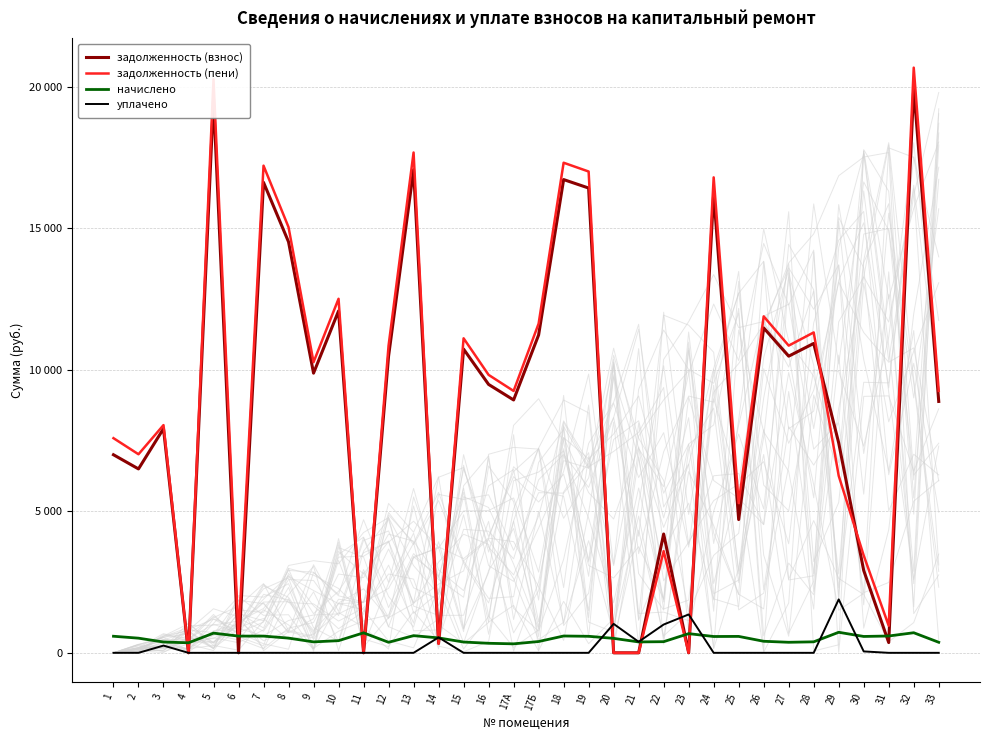

Reading left to right, what are all the values shown in this chart?

задолженность (взнос): 7001.3	6500.2	7923.4	0.0	19573.4	0.0	16627.3	14525.4	9885.1	12083.6	0.0	10485.7	17076.8	336.5	10735.4	9487.1	8938.0	11234.8	16727.3	16427.8	0.0	0.0	4200.0	0.0	16228.0	4709.9	11484.4	10485.7	10935.2	7419.4	2910.4	362.7	19972.8	8885.7
задолженность (пени): 7587.4	7018.8	8049.3	0.0	20269.6	589.7	17218.7	15045.8	10272.3	12513.4	0.0	10858.7	17684.2	318.0	11117.3	9824.5	9255.9	11634.4	17322.2	17012.1	0.0	0.0	3594.3	0.0	16805.2	5290.7	11892.8	10858.7	11324.2	6256.8	3439.4	957.6	20683.2	9258.7
начислено: 586.1	518.6	381.8	355.2	696.2	591.4	591.4	520.4	387.2	429.8	706.9	373.0	607.4	527.5	381.8	337.4	317.9	399.6	595.0	584.3	511.5	385.4	394.3	678.4	577.2	580.7	408.5	373.0	388.9	726.4	579.0	595.0	710.4	373.0
уплачено: 0.0	0.0	256.0	0.0	0.0	0.0	0.0	0.0	0.0	0.0	0.0	0.0	0.0	546.0	0.0	0.0	0.0	0.0	0.0	0.0	1023.0	390.0	1000.0	1357.0	0.0	0.0	0.0	0.0	0.0	1889.0	50.0	0.0	0.0	0.0